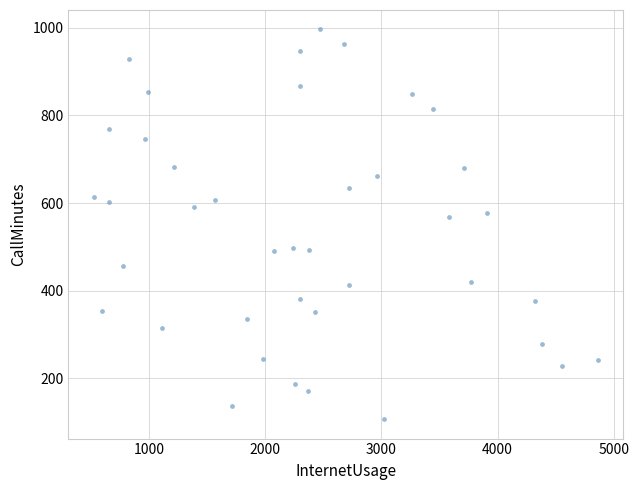

What Y value in the scatter plot is closest to 551?

568